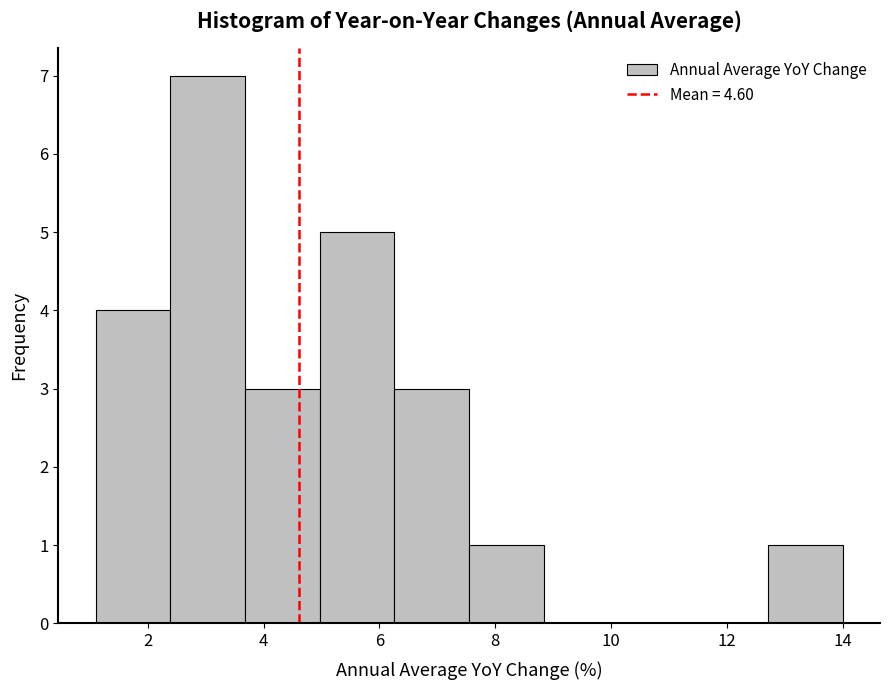

Reading left to right, list every bar in this chart as the range it spans on the x-axis followed by its height. Neither the bar edges nor the heights are printed on the chart, so give them approximately, as read against the axes.

1.2 to 2.4: 4
2.4 to 3.6: 7
3.6 to 5.0: 3
5.0 to 6.2: 5
6.2 to 7.6: 3
7.6 to 8.8: 1
8.8 to 10.2: 0
10.2 to 11.4: 0
11.4 to 12.8: 0
12.8 to 14.0: 1